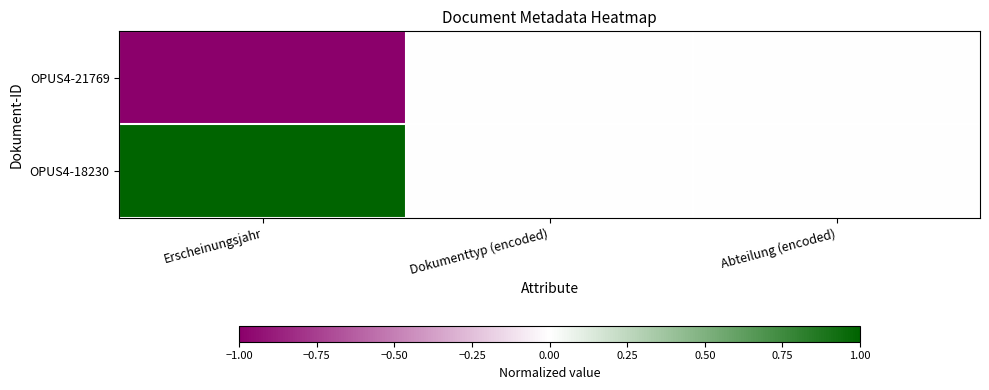

Rank the series by their maximum value, from highest to lowest.

OPUS4-18230, OPUS4-21769